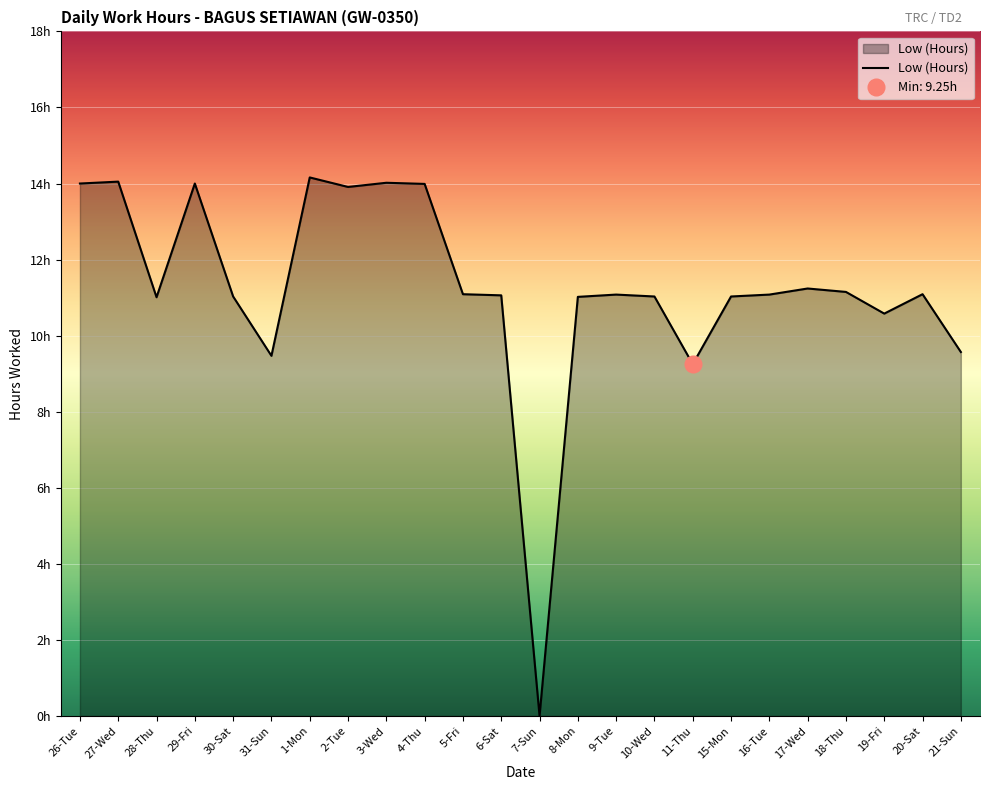

True or false: the data shows 8.7 at 4-Thu.

False